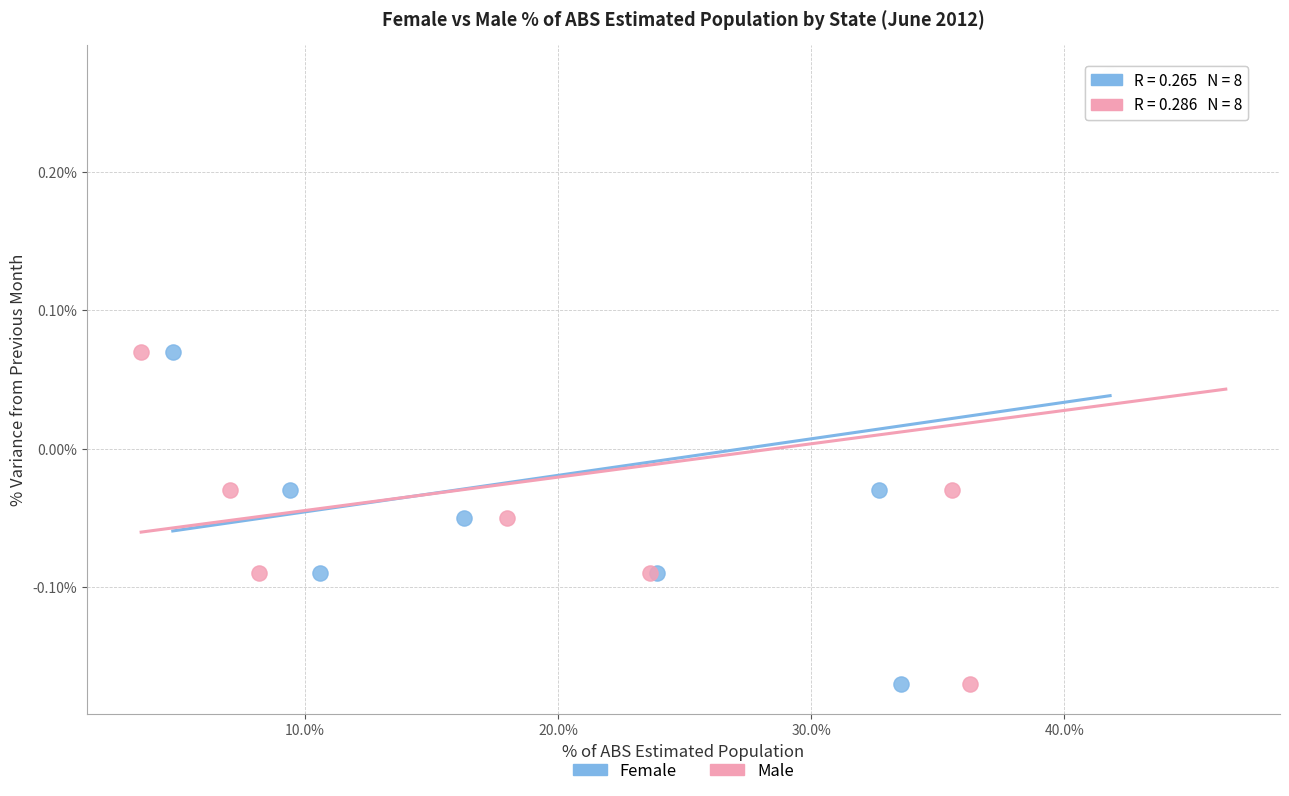

What are all the series names shown in the legend?

Female, Male